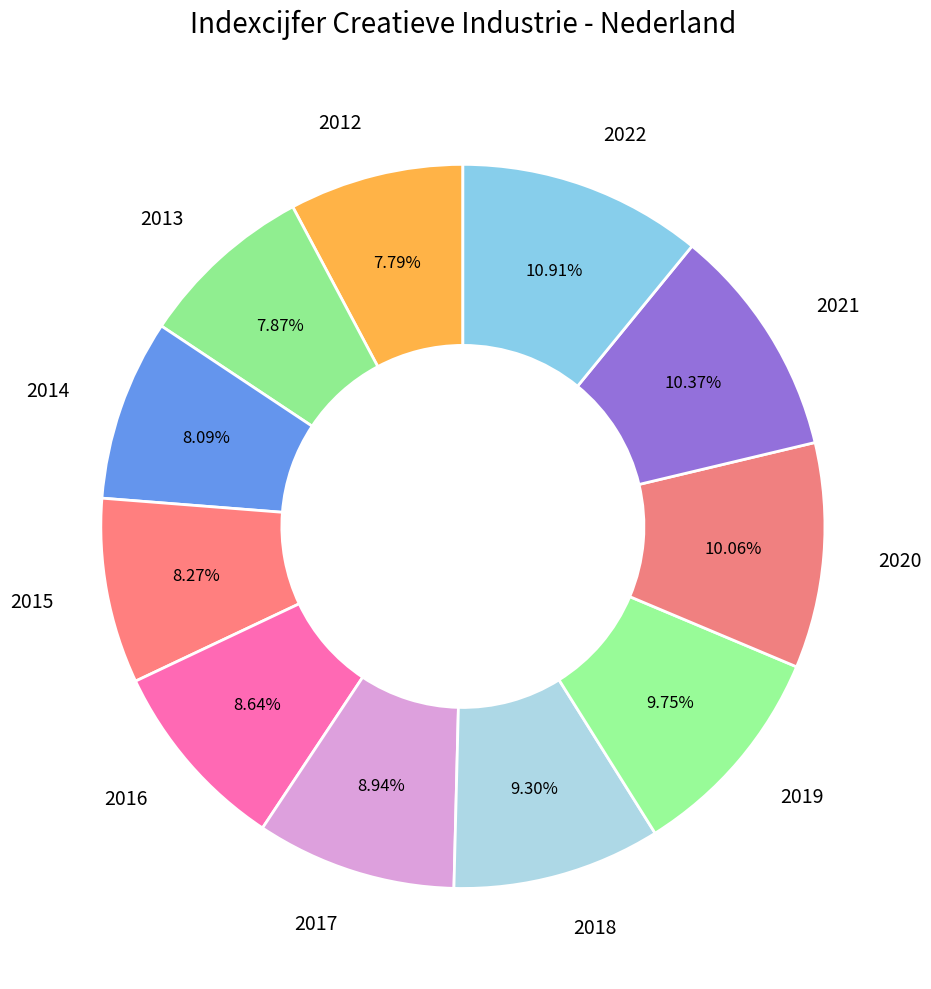

To the nearest percent, what percentage of the pie is 2014?

8%